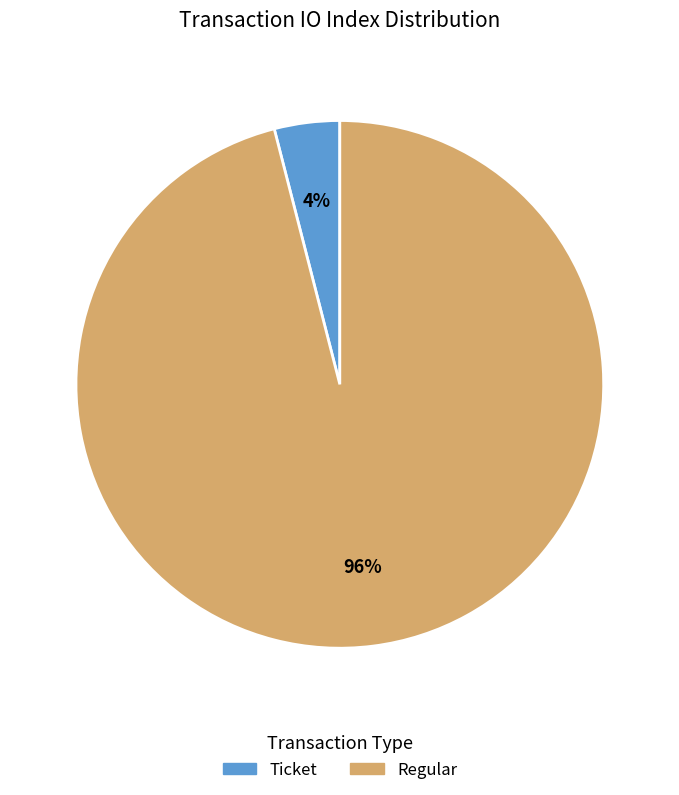

Does any single category account for the majority?

Yes